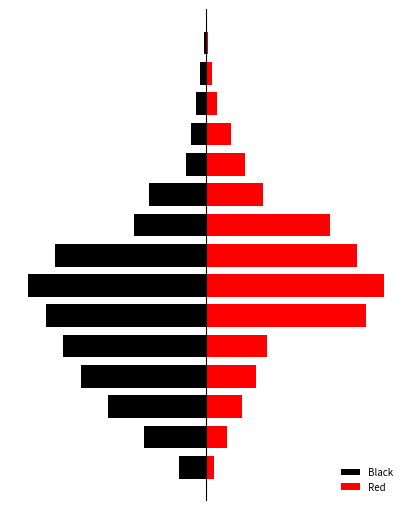

Rank the categories by Red value from lowest to highest.

14, 13, 0, 12, 1, 11, 2, 10, 3, 9, 4, 8, 7, 5, 6